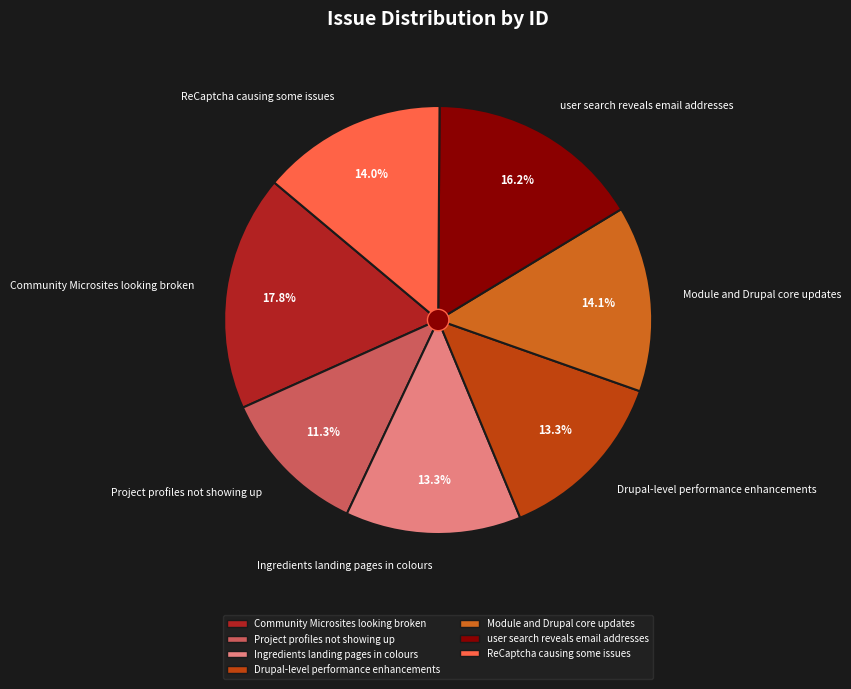

How many slices are in this pie chart?

7